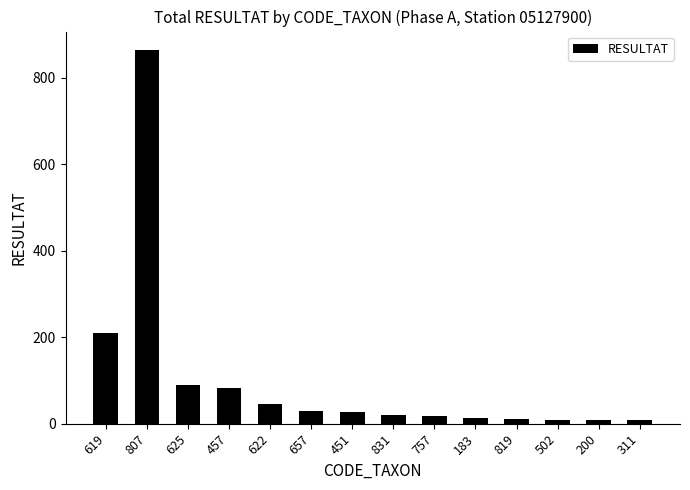

Where is the data nearest to the value 436?

619